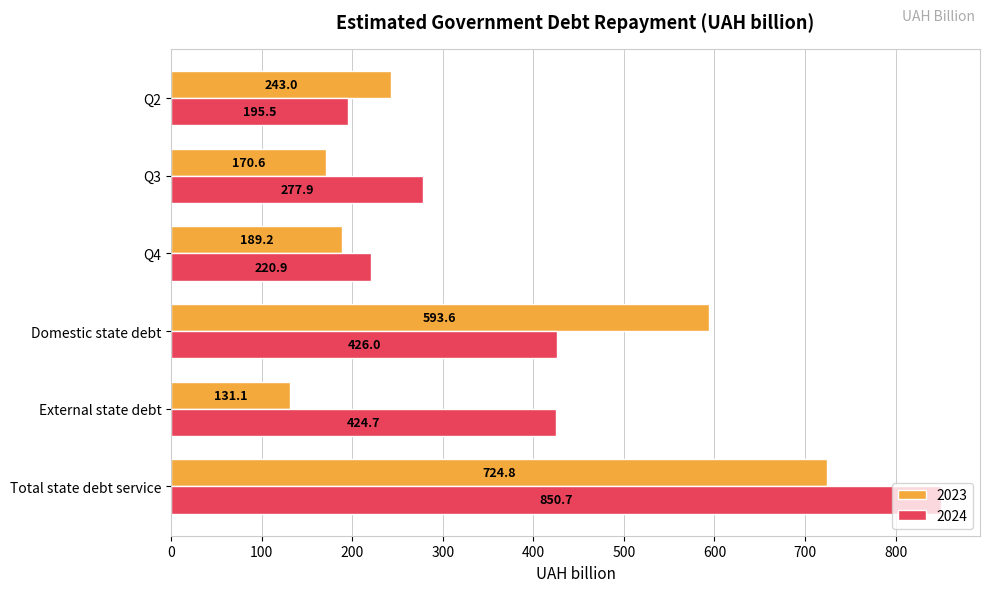

Which series has the largest total across all categories?

2024